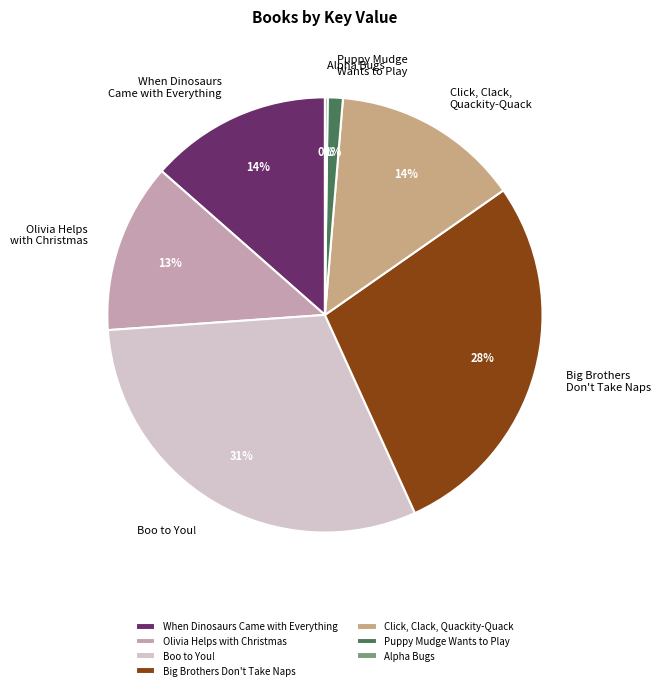

Is it true that When Dinosaurs Came with Everything is 2% of the pie?

False